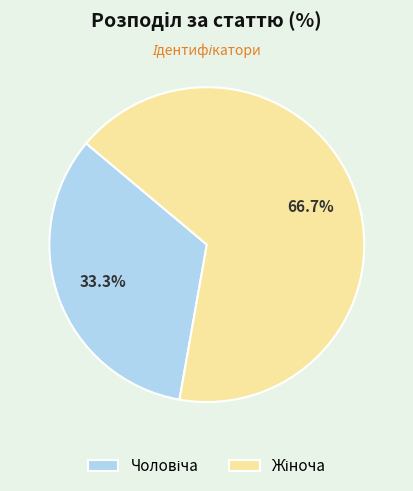

Is there any slice that represents more than half of the pie?

Yes